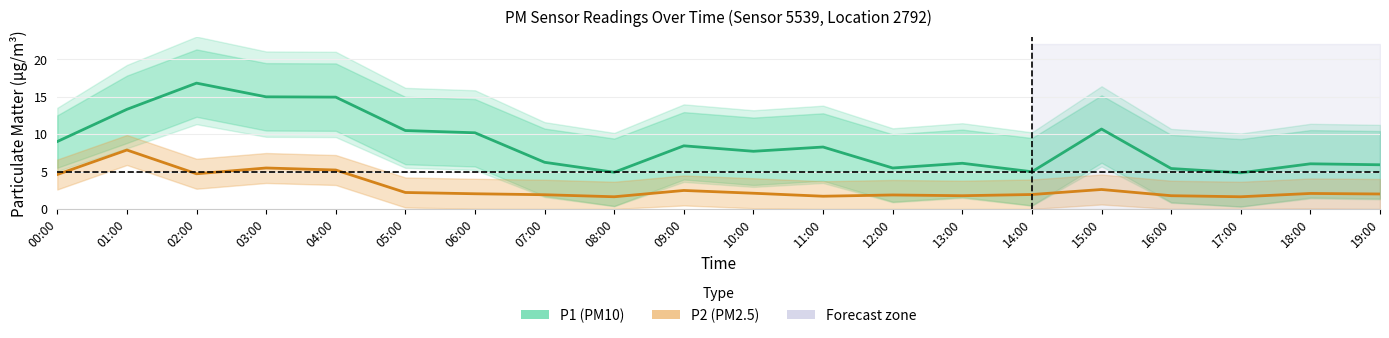

What position from the left is 13:00?

14